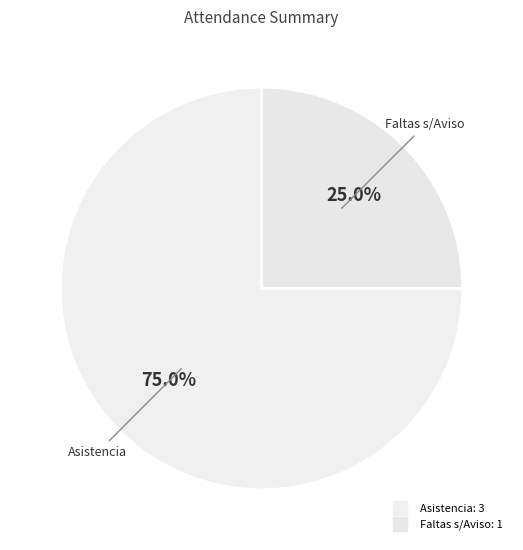

How many segments does this pie chart have?

2